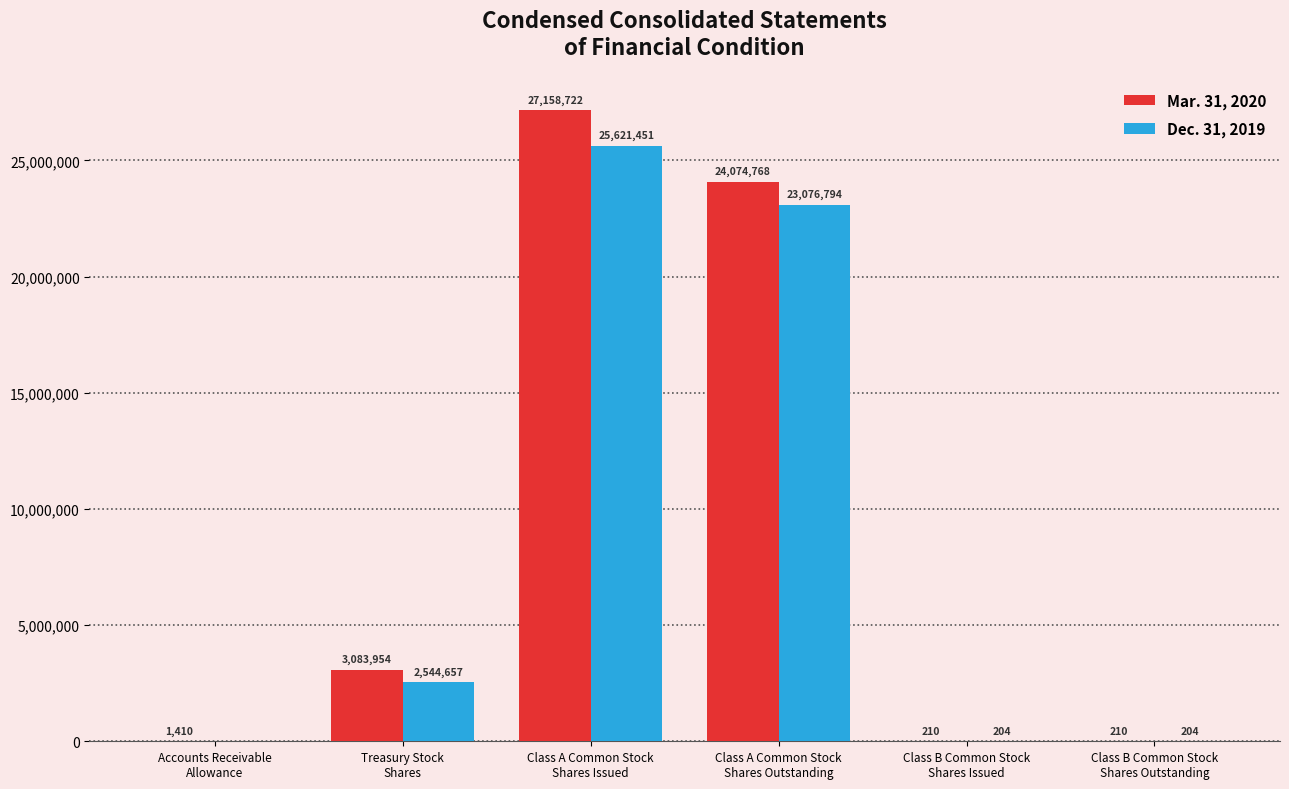

What is the greatest value displayed?

27158722